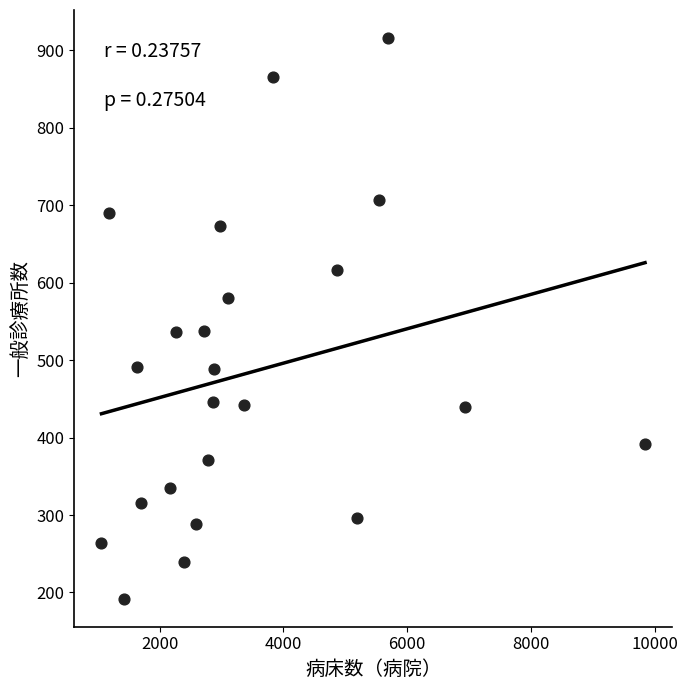

What is the range of X values (max minus min)?

8779